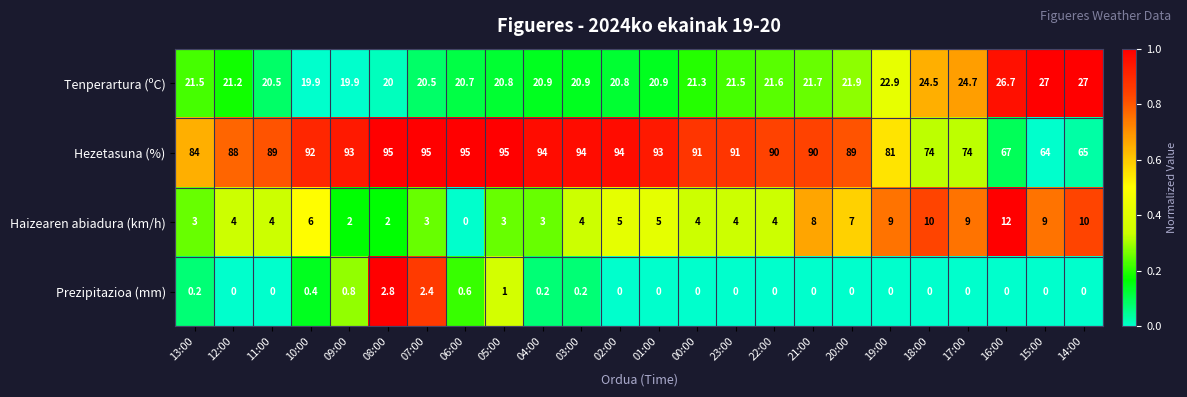

What is the difference between the maximum and second lowest values in the Hezetasuna (%) series?

30.0